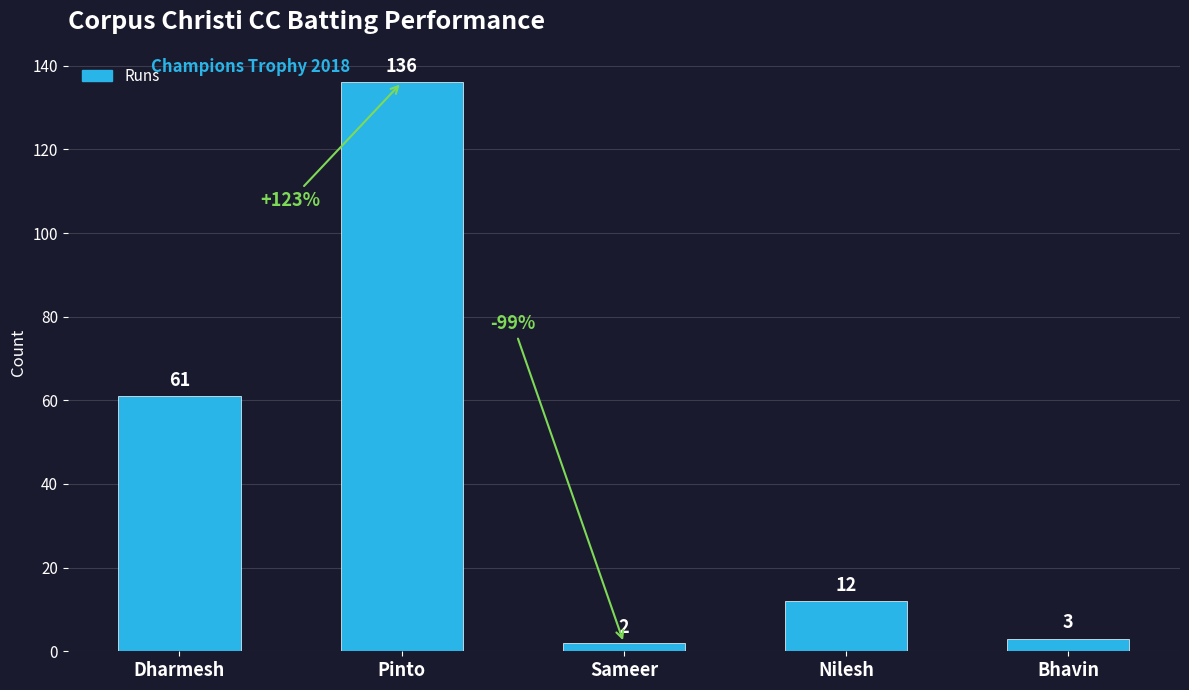

Reading left to right, list all the values displayed in this chart.

61	136	2	12	3